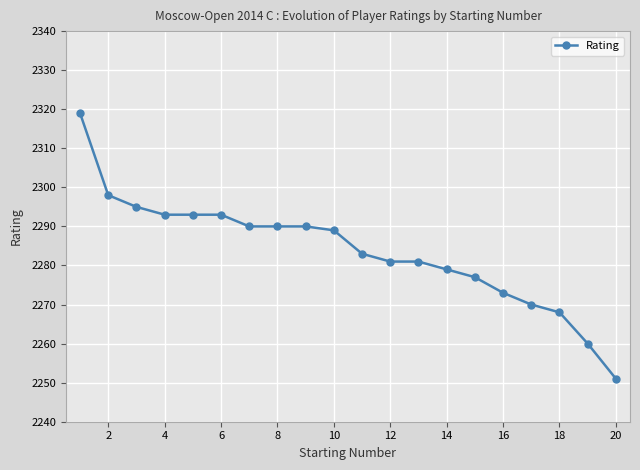

What is the difference between the maximum and minimum values?

68